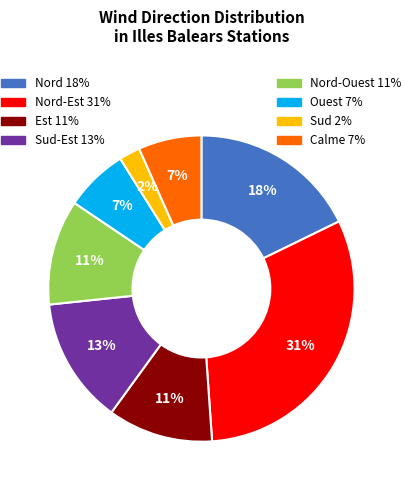

Is there any slice that represents more than half of the pie?

No